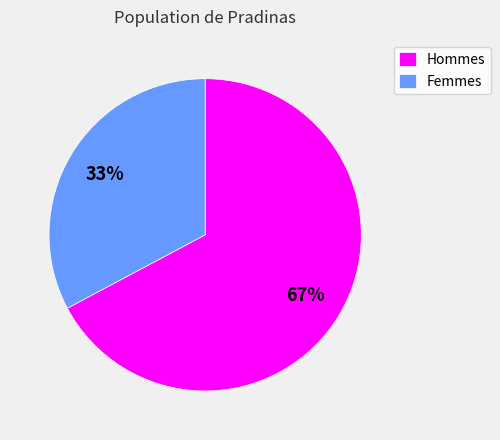

Count the number of slices in the pie.

2